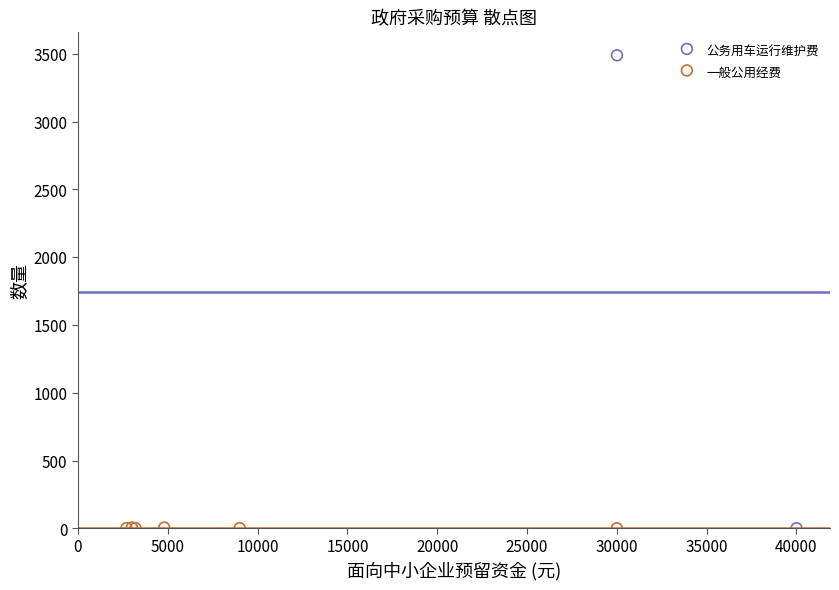

What are all the series names shown in the legend?

公务用车运行维护费, 一般公用经费